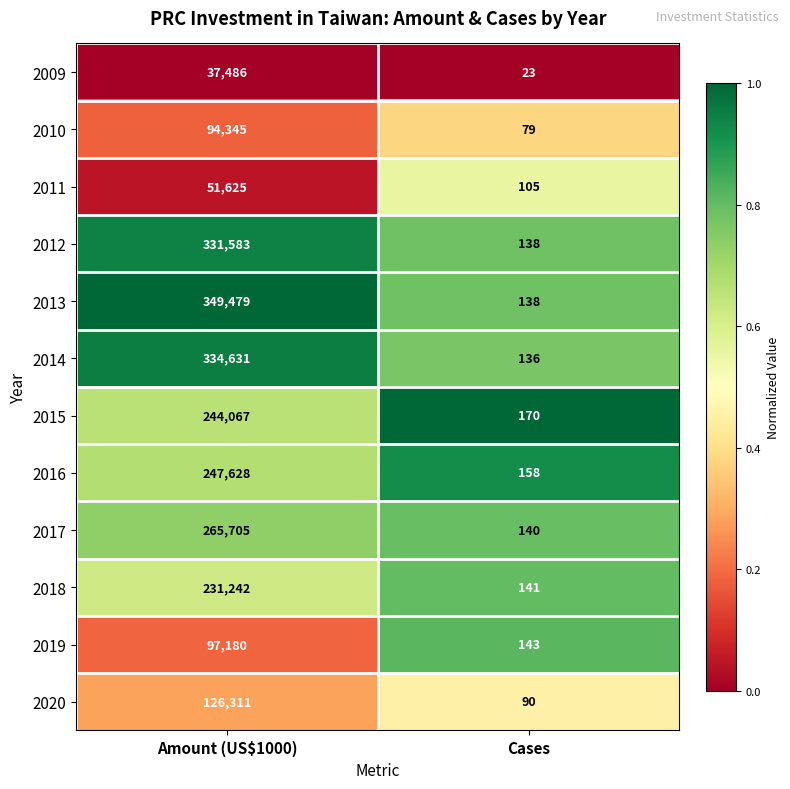

What is the difference between the 2017 values at Cases and Amount (US$1000)?

265565